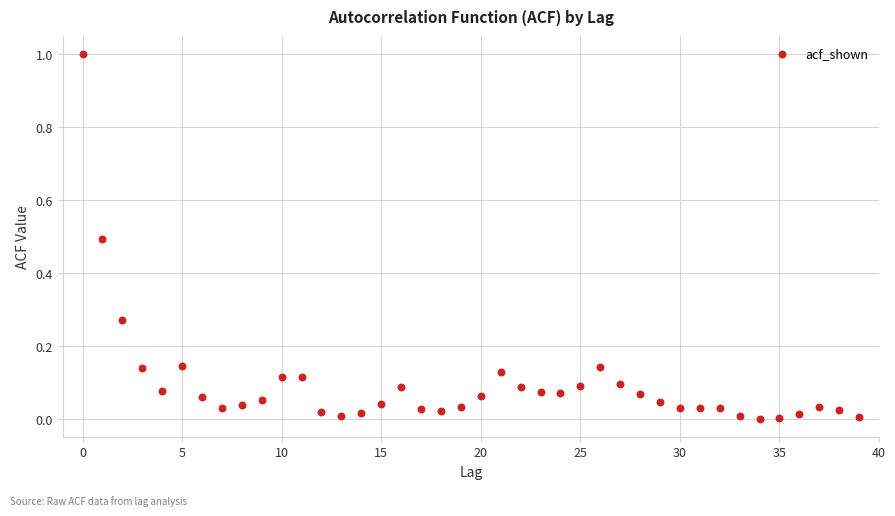

What is the range of Y values (max minus min)?

1.0